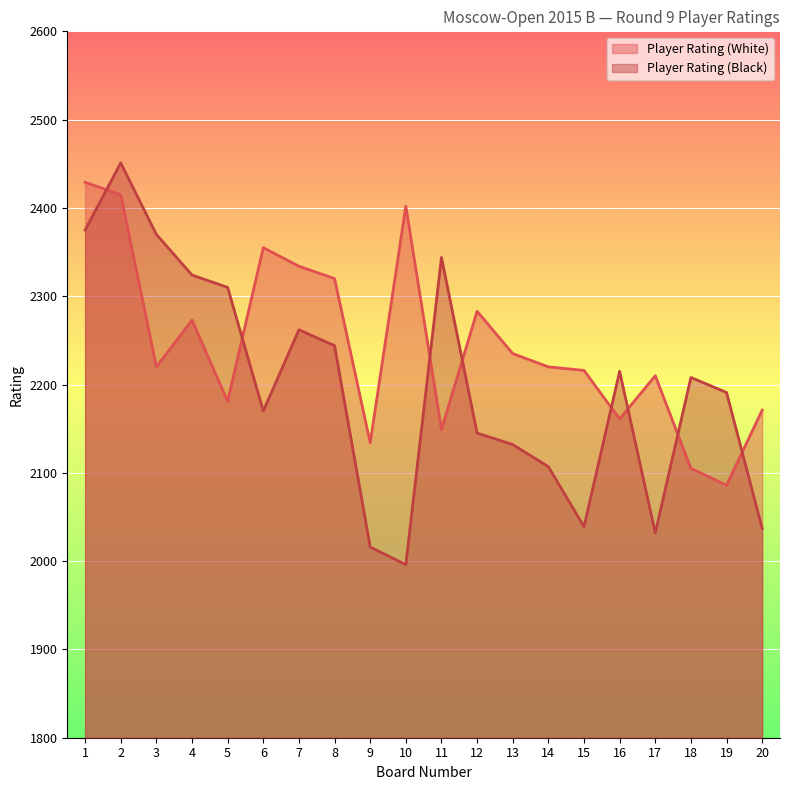

At 5, list the series in order from largest to smallest.

Player Rating (Black), Player Rating (White)